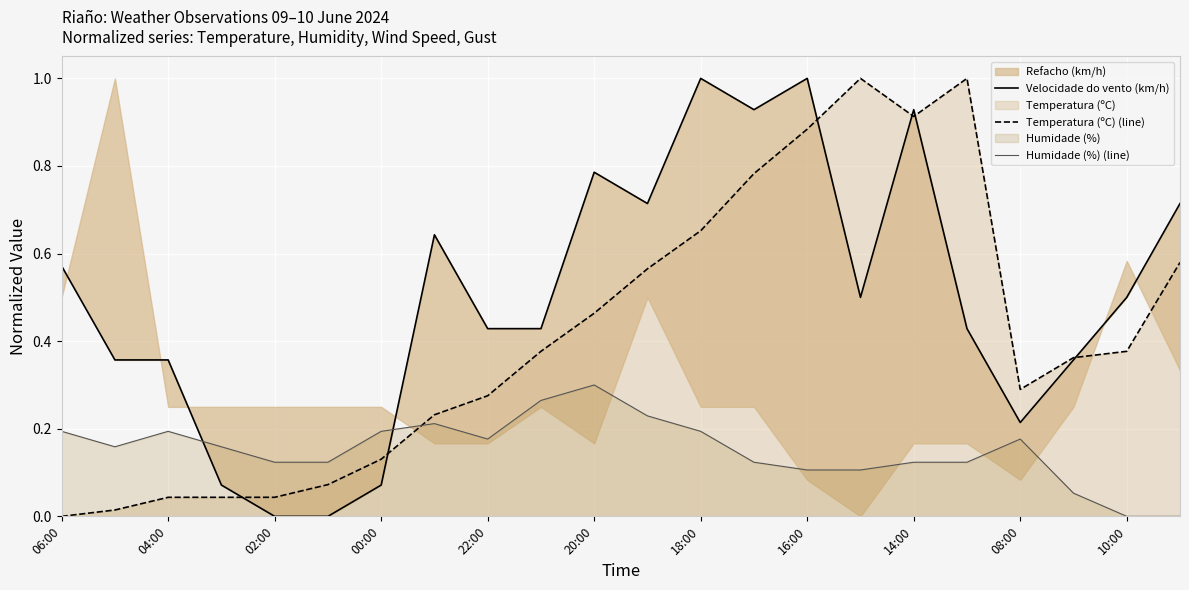

What is the total value across all series at 15?

1.6